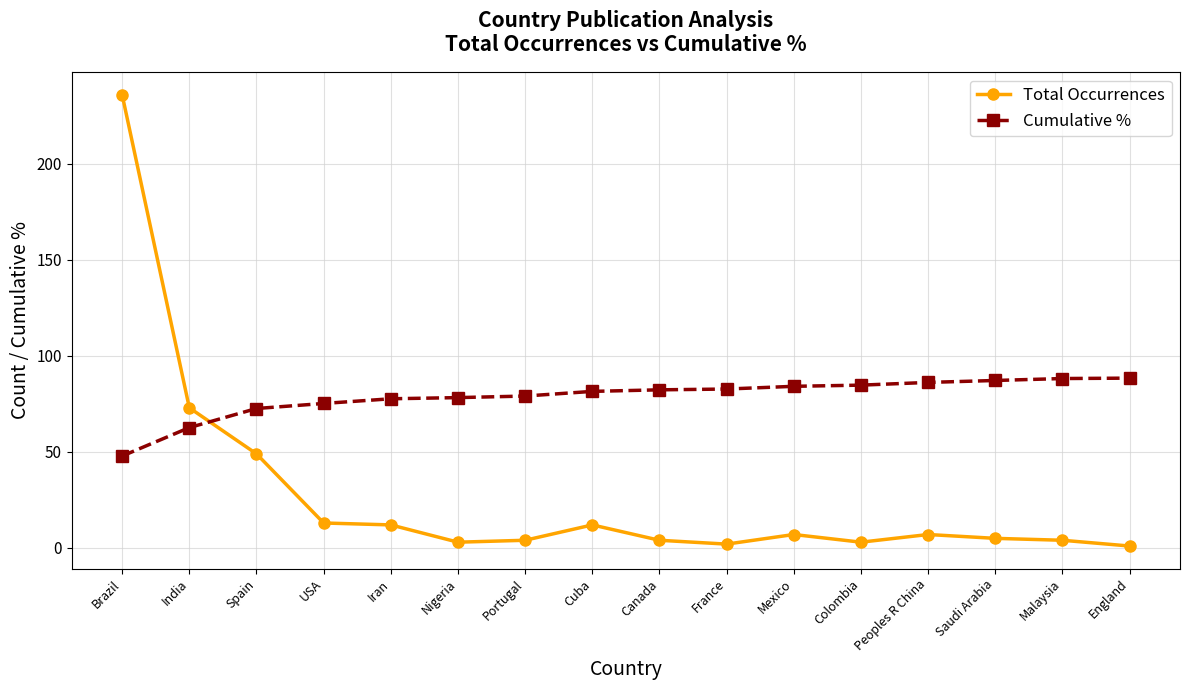

At England, list the series in order from largest to smallest.

Cumulative %, Total Occurrences